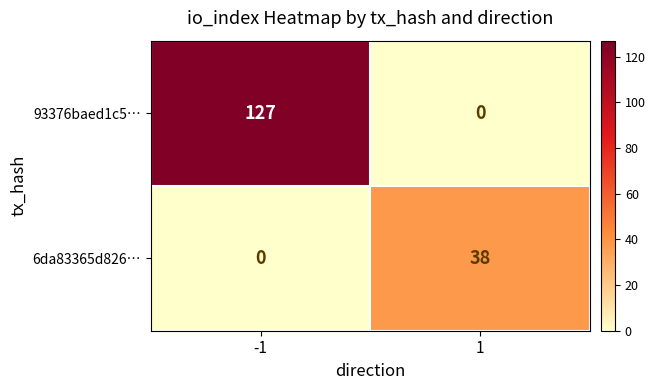

Which series has the largest total across all categories?

93376baed1c5…